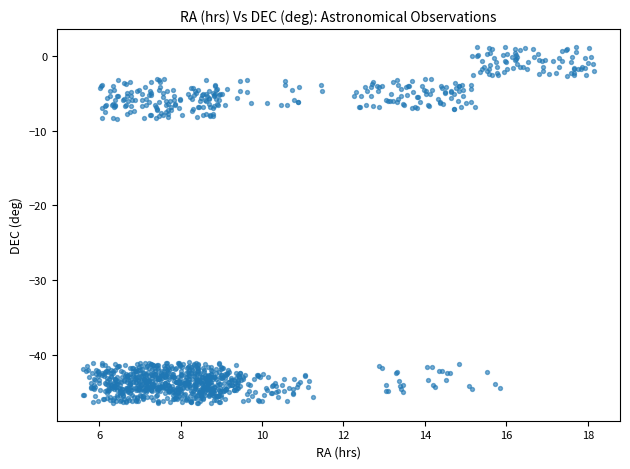

What is the range of X values (max minus min)?

12.6